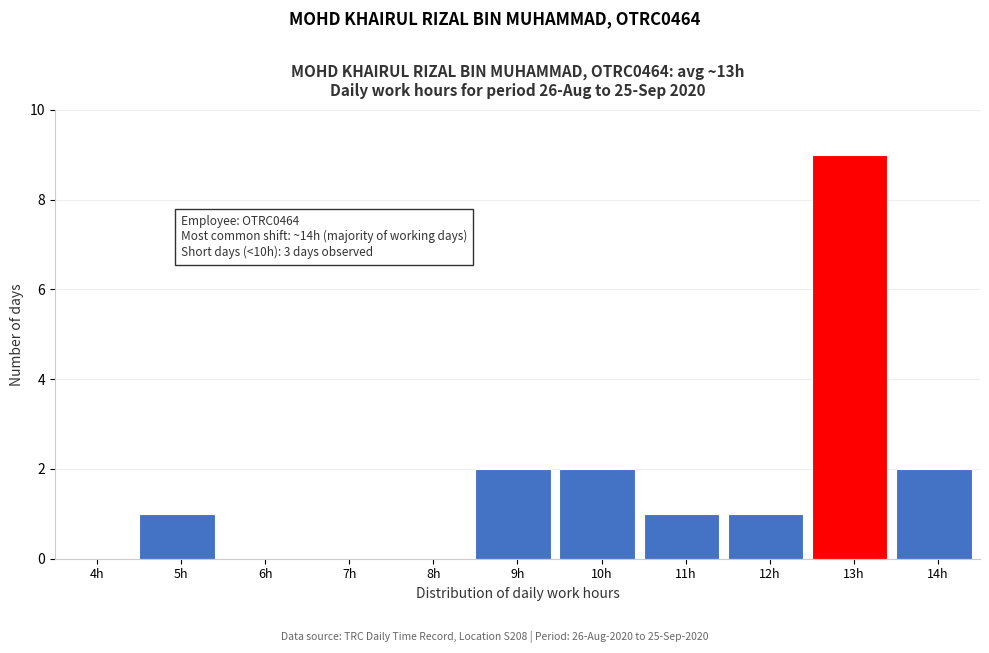

Reading left to right, extract all data points from this chart.

4h=0	5h=1	6h=0	7h=0	8h=0	9h=2	10h=2	11h=1	12h=1	13h=9	14h=2